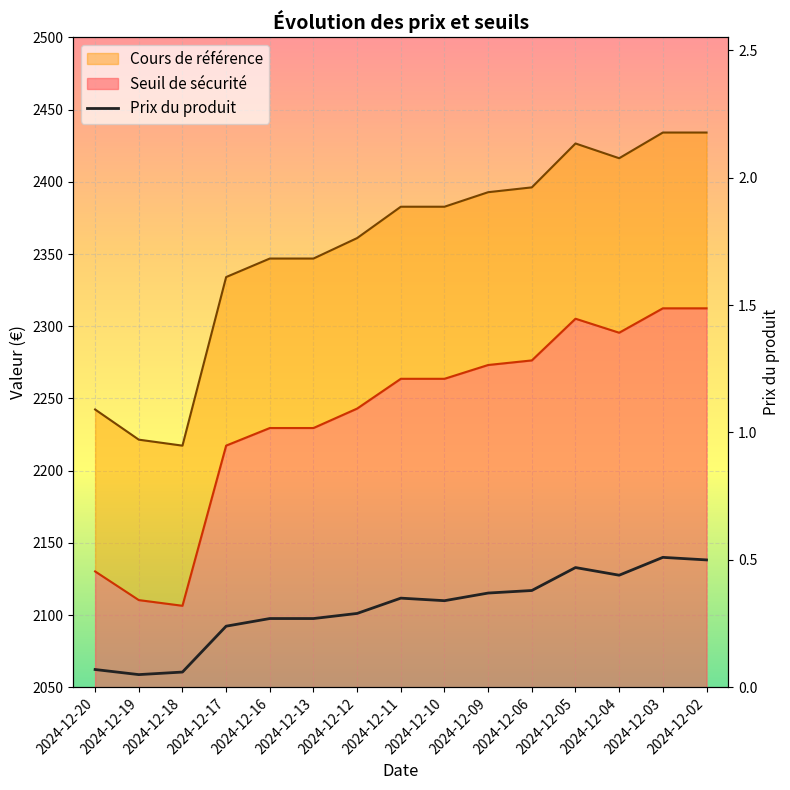

What is the minimum value shown in the chart?

0.1